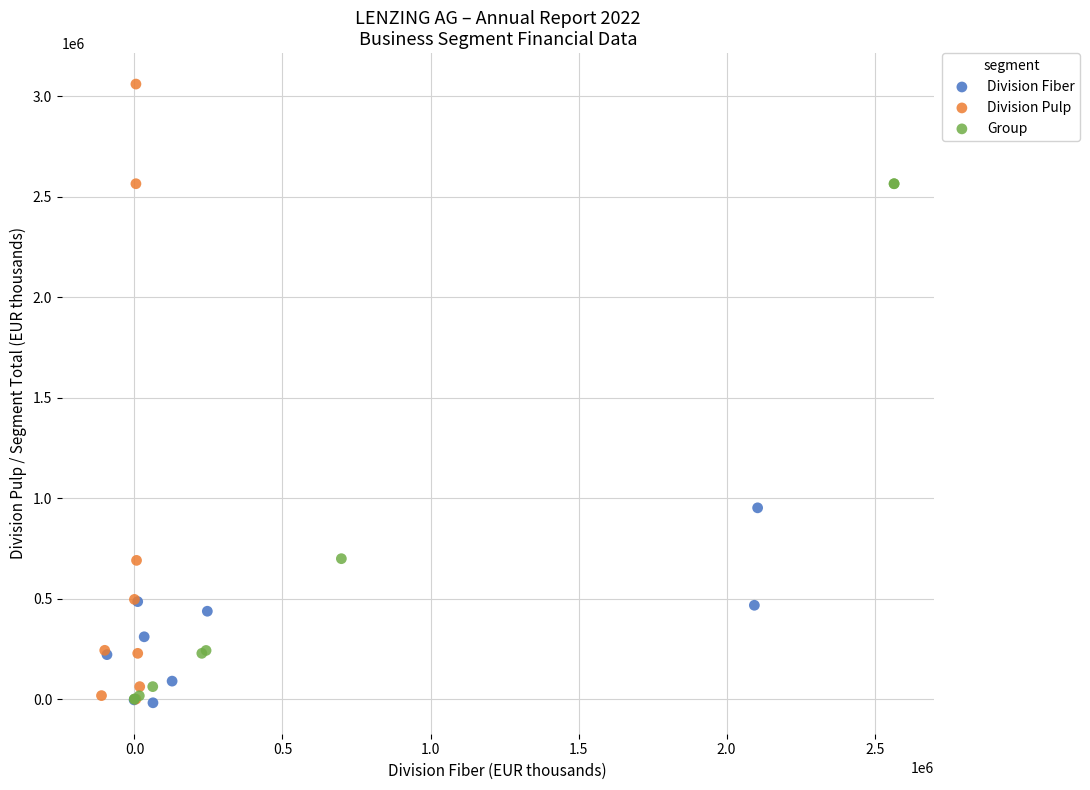

What are all the series names shown in the legend?

Division Fiber, Division Pulp, Group